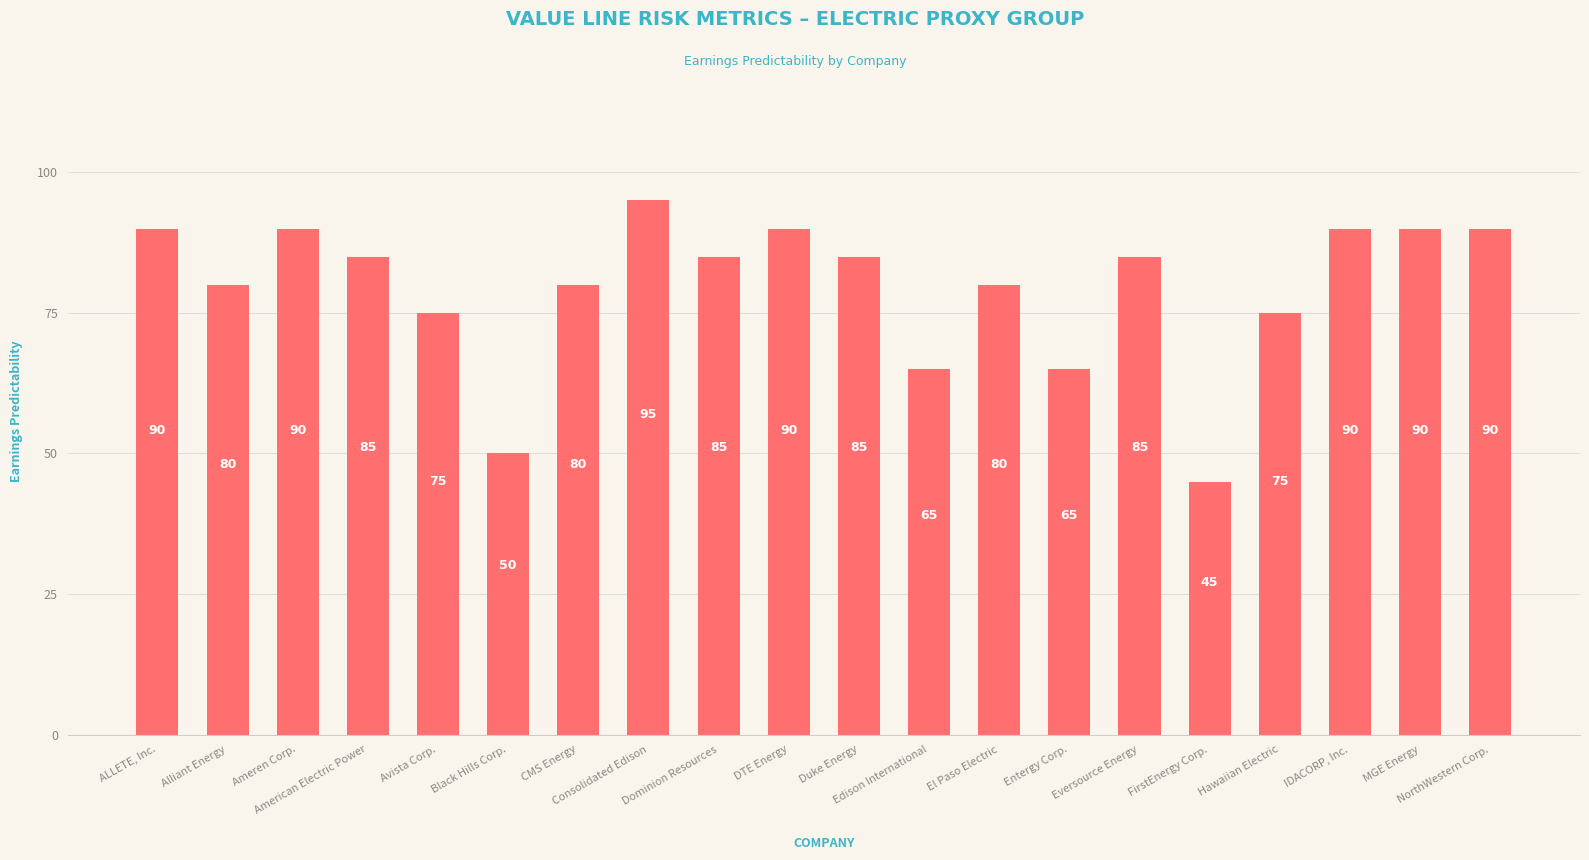

What is the difference between the maximum and minimum values?

50